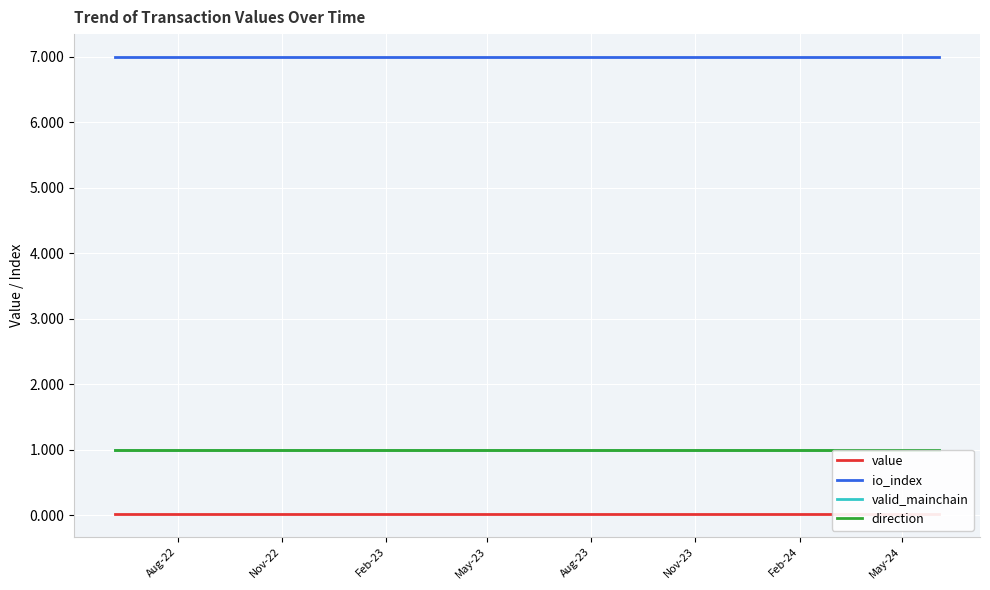

What is the label of the 3rd point from the left?

Feb-23